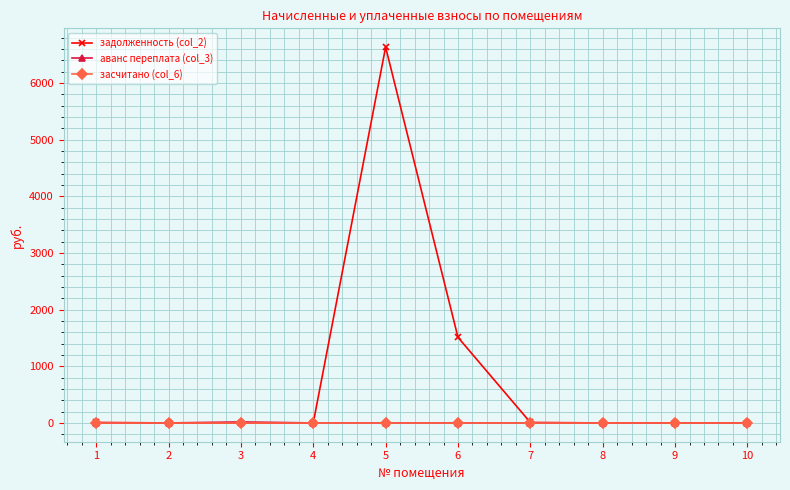

How many categories are shown in the chart?

10